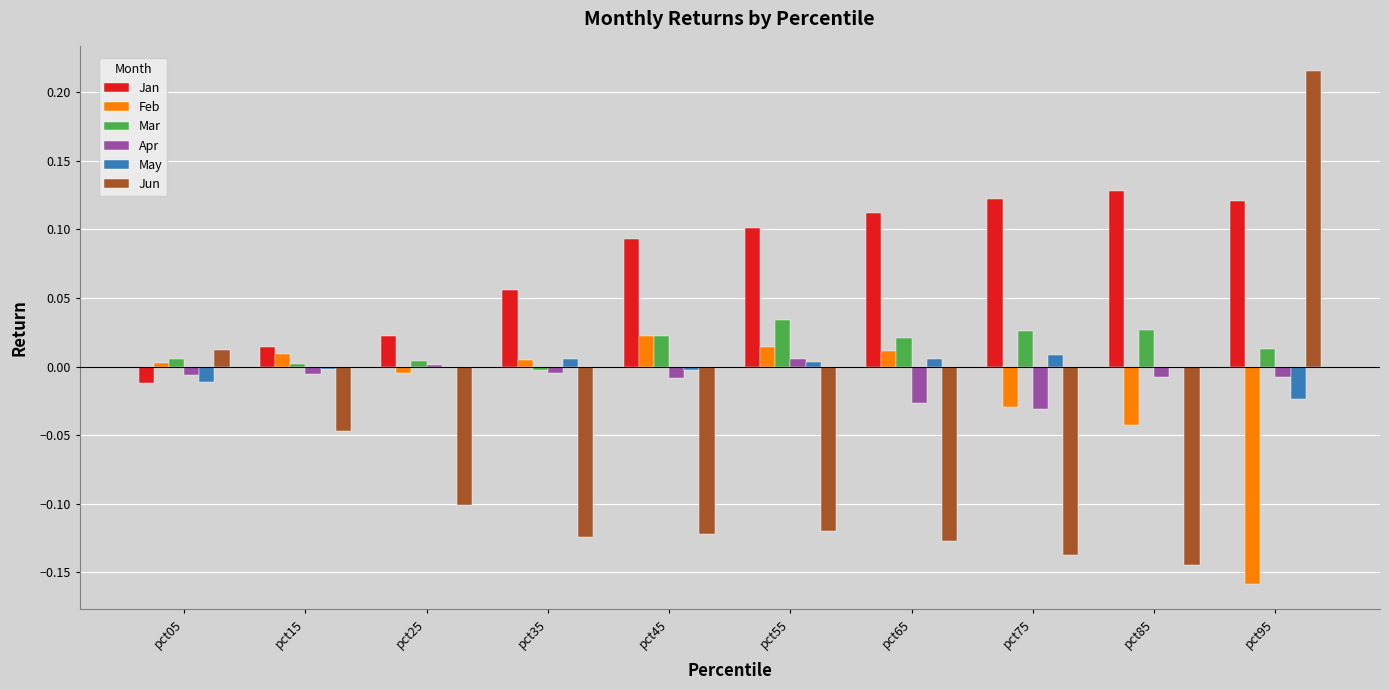

The Jun series shows -0.1 at pct75. True or false?

True